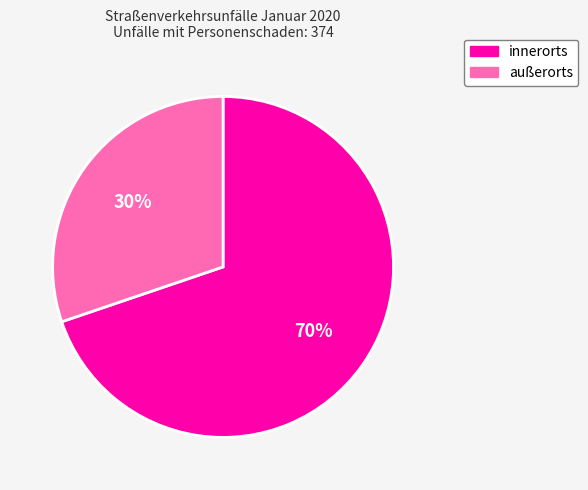

What percentage is the außerorts slice, to the nearest percent?

30%